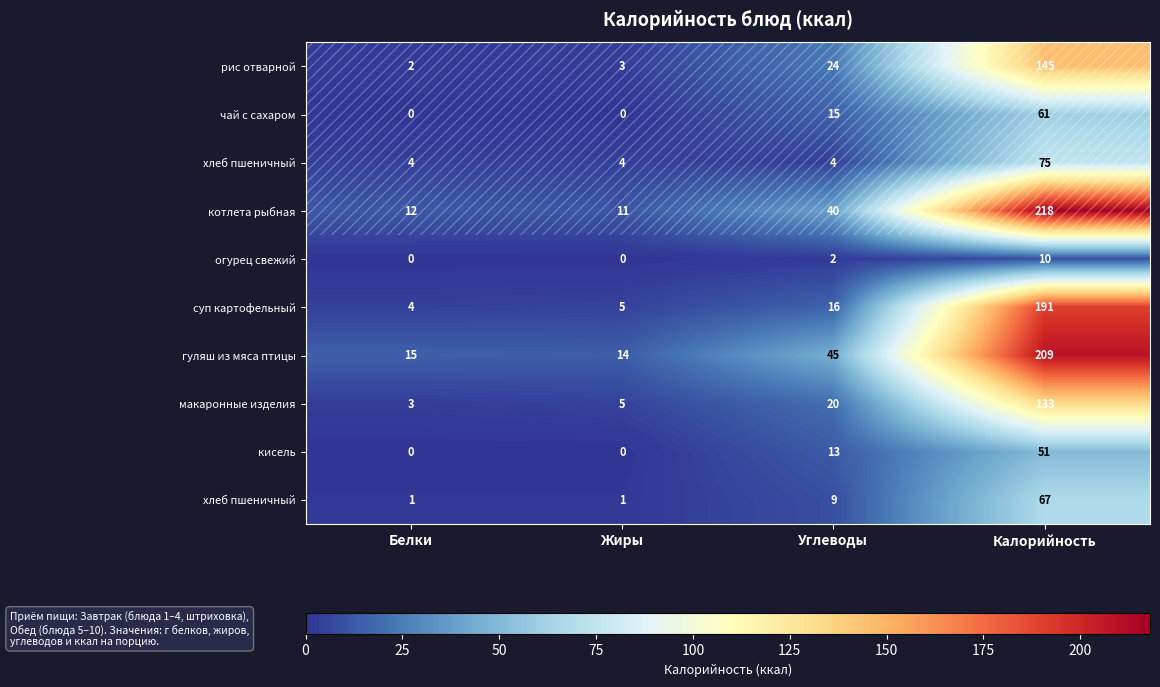

Between Углеводы and Белки, which is larger?

Углеводы